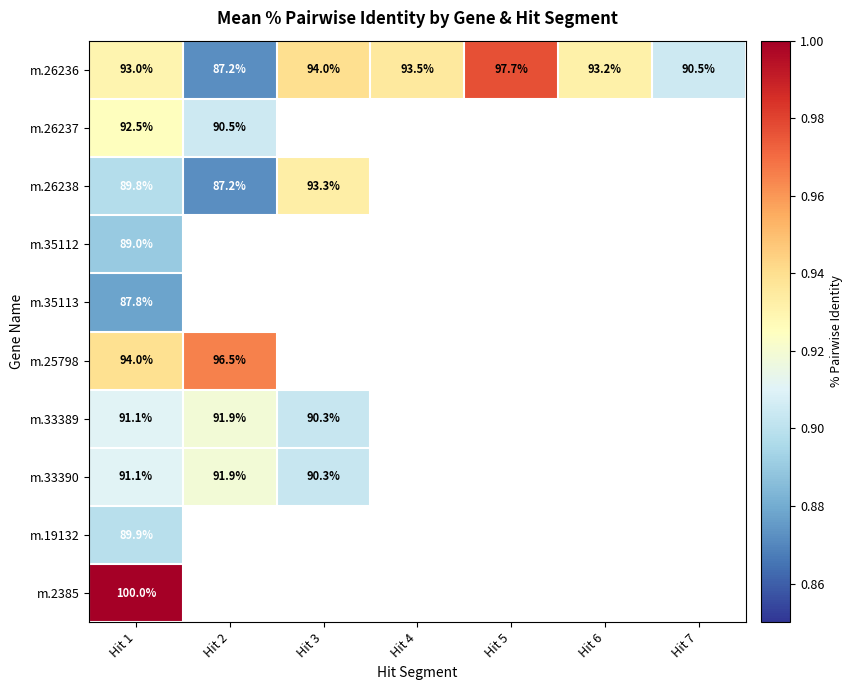

Is the value of m.26236 at Hit 1 greater than the value of m.26238 at Hit 2?

Yes